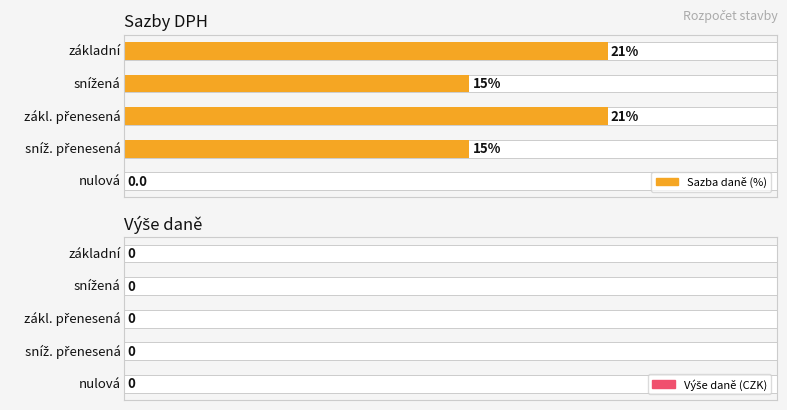

Count the number of categories in the chart.

5